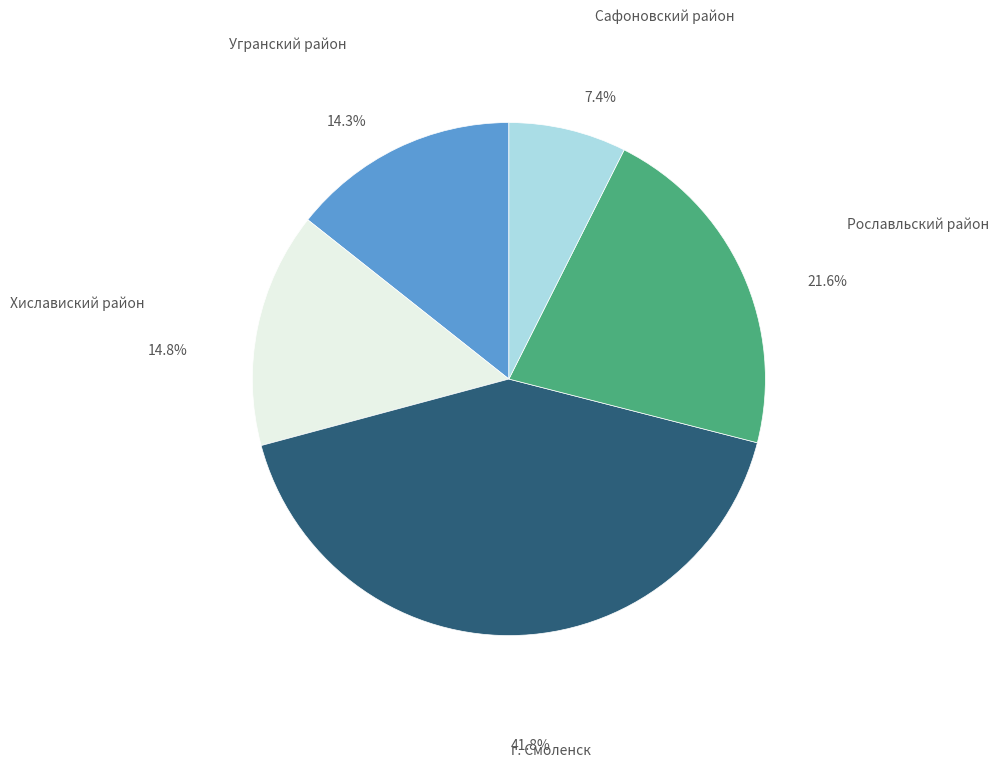

Is there any slice that represents more than half of the pie?

No